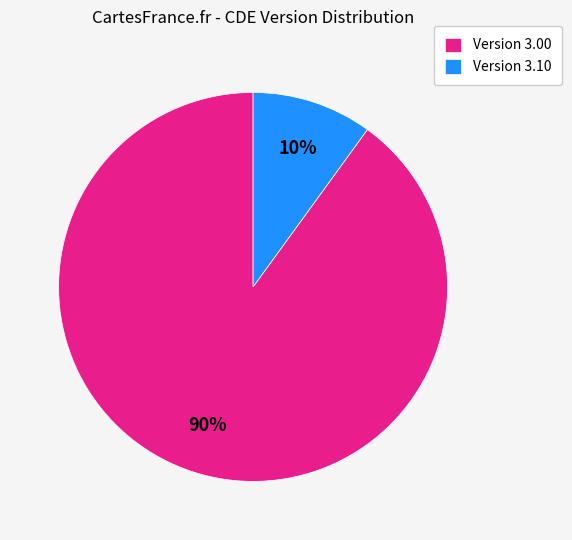

Which category has the smallest portion of the pie?

Version 3.10